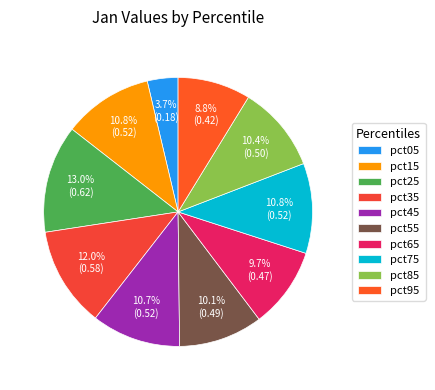

Which slice is the smallest?

pct05